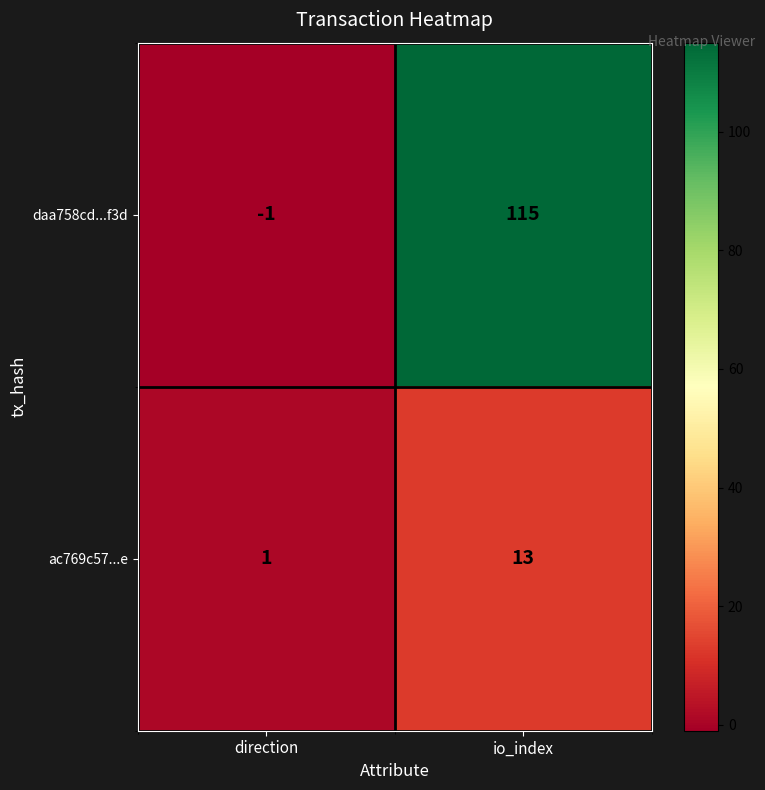

Between direction and io_index, which series saw the biggest shift?

daa758cd...f3d